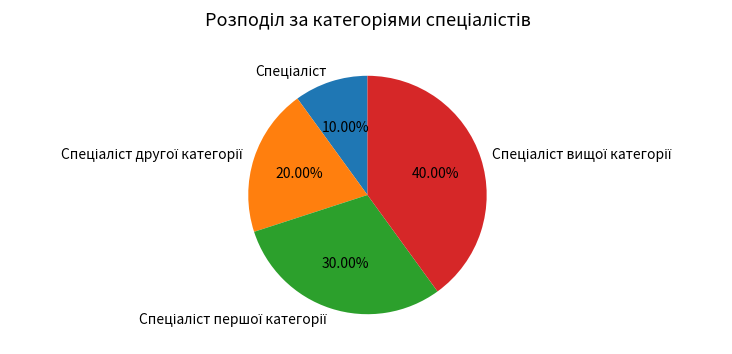

How many segments does this pie chart have?

4